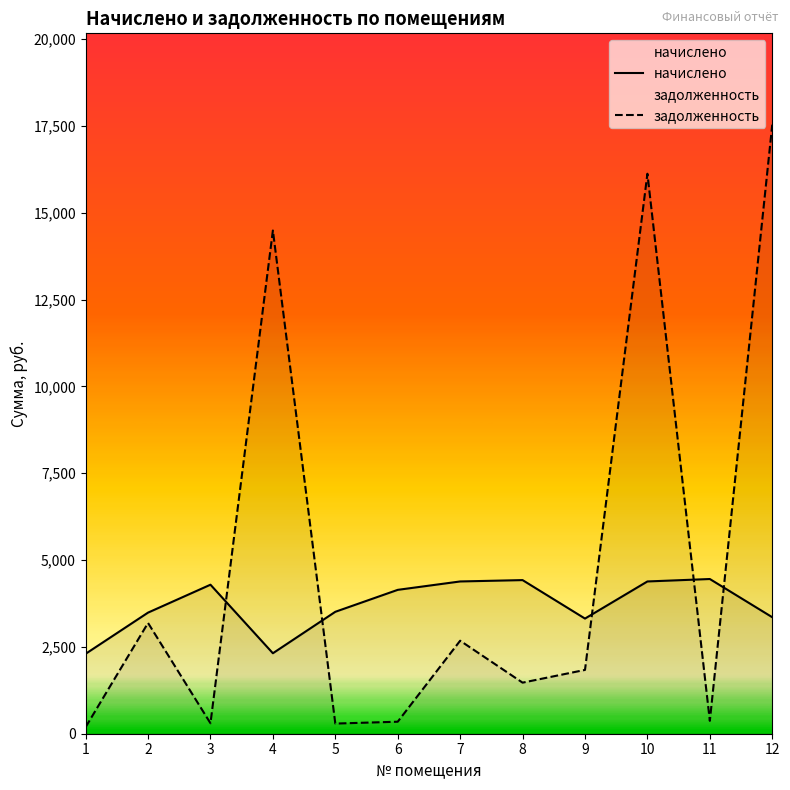

Which series has the largest total across all categories?

задолженность